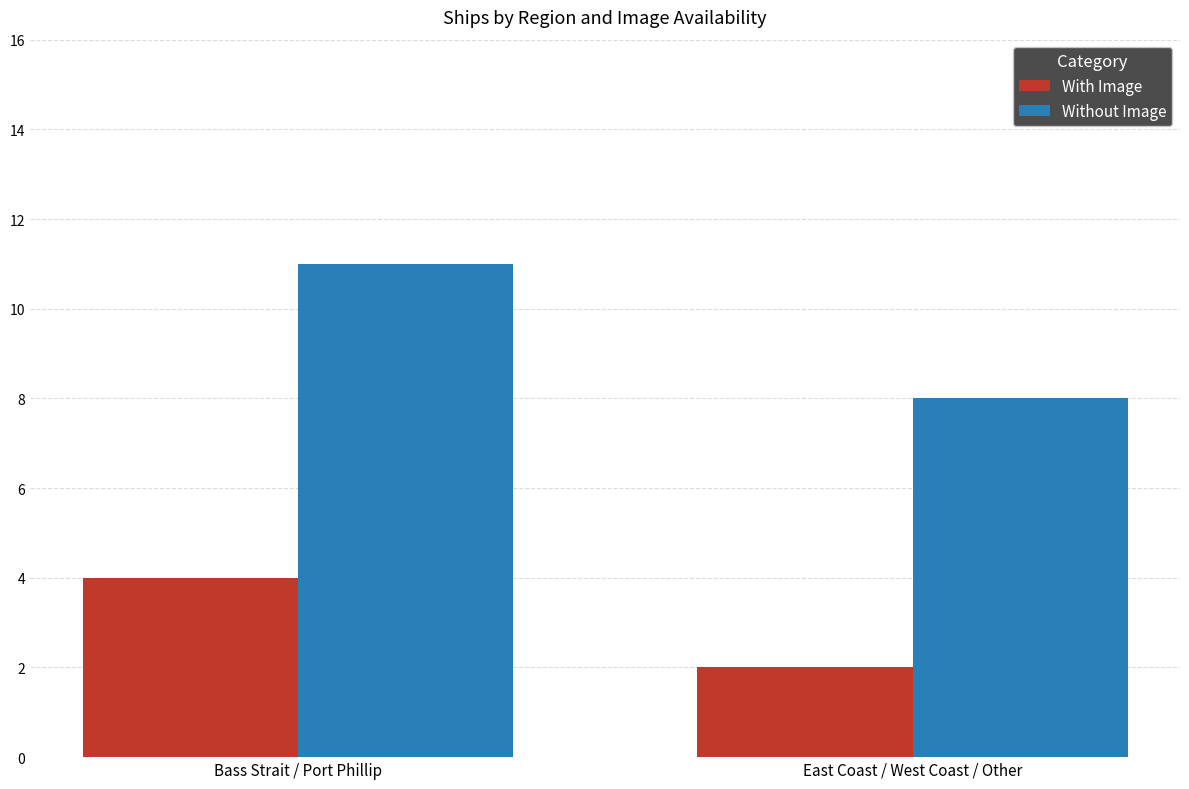

The Without Image series shows 8 at East Coast / West Coast / Other. True or false?

True